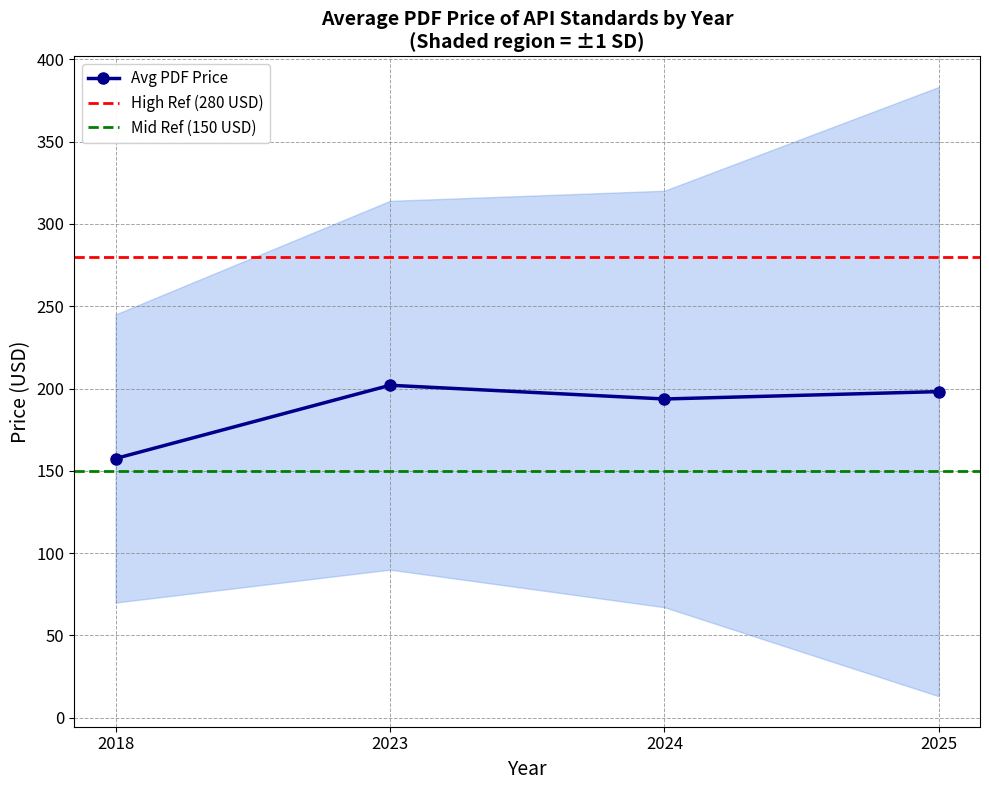

What is the value of the Avg PDF Price point at the 1st from the left?

157.5